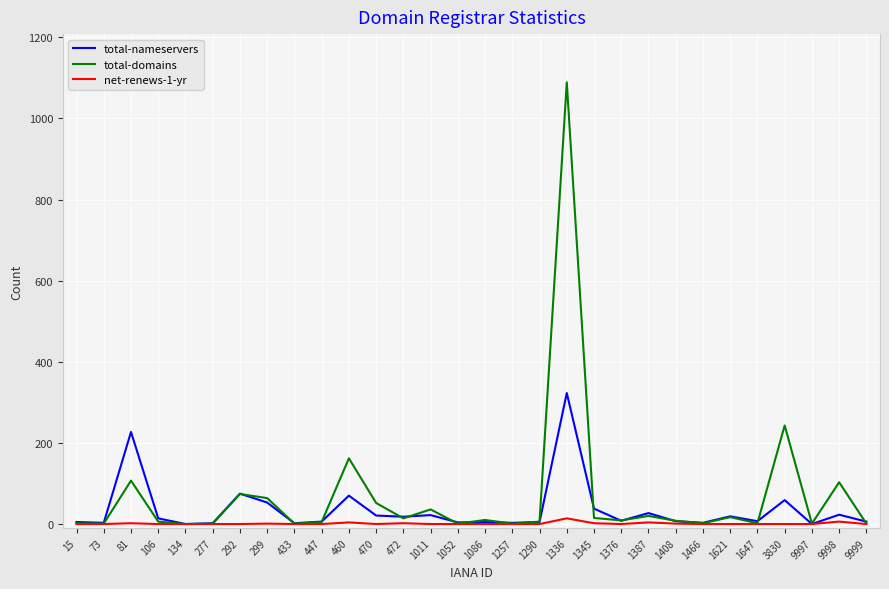

What is the greatest value displayed?

1089